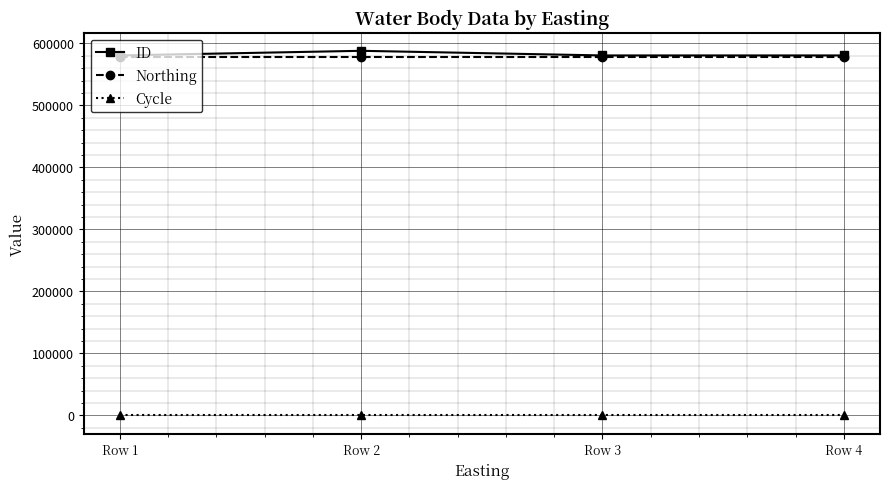

What is the maximum value shown in the chart?

587977